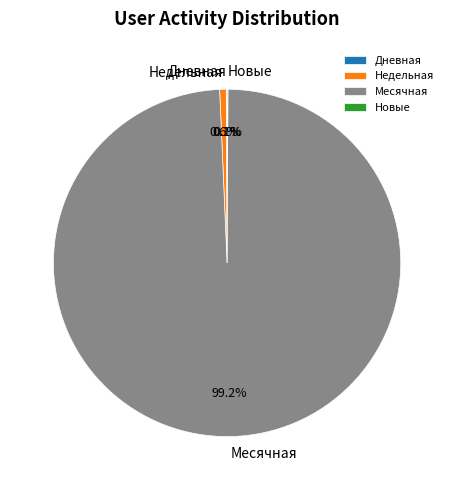

Is there a majority slice in this chart?

Yes